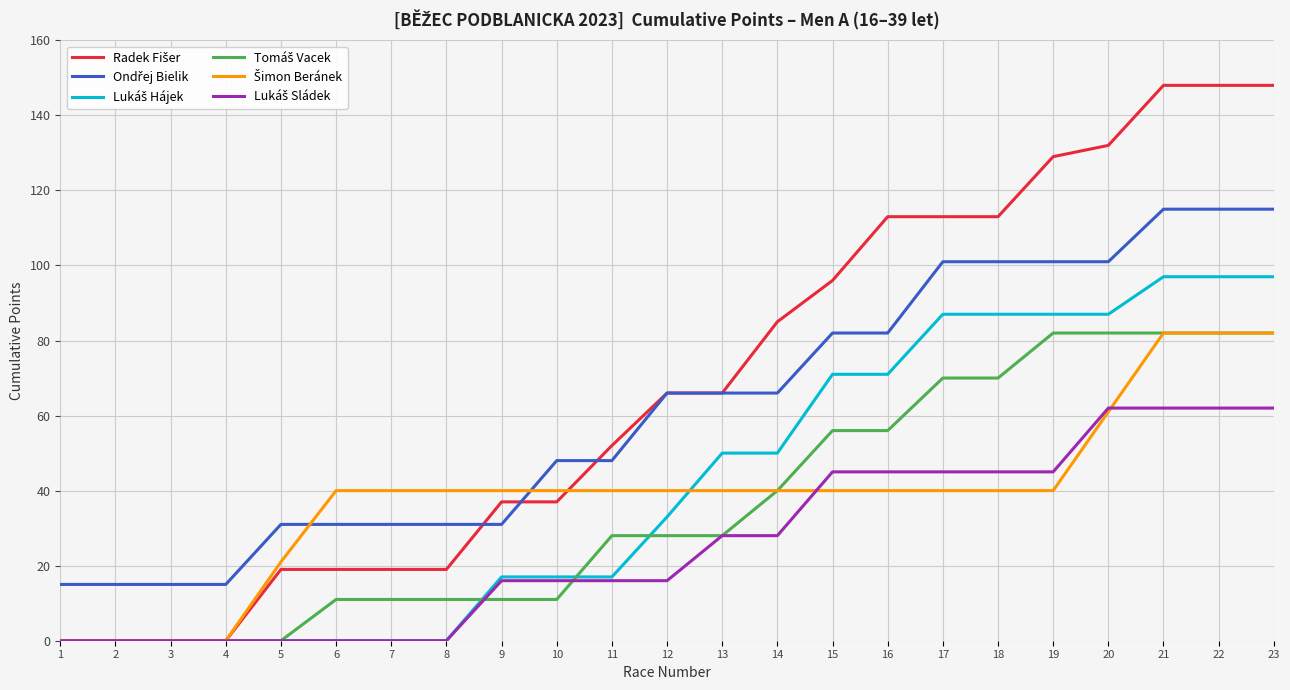

What is the maximum value shown in the chart?

148